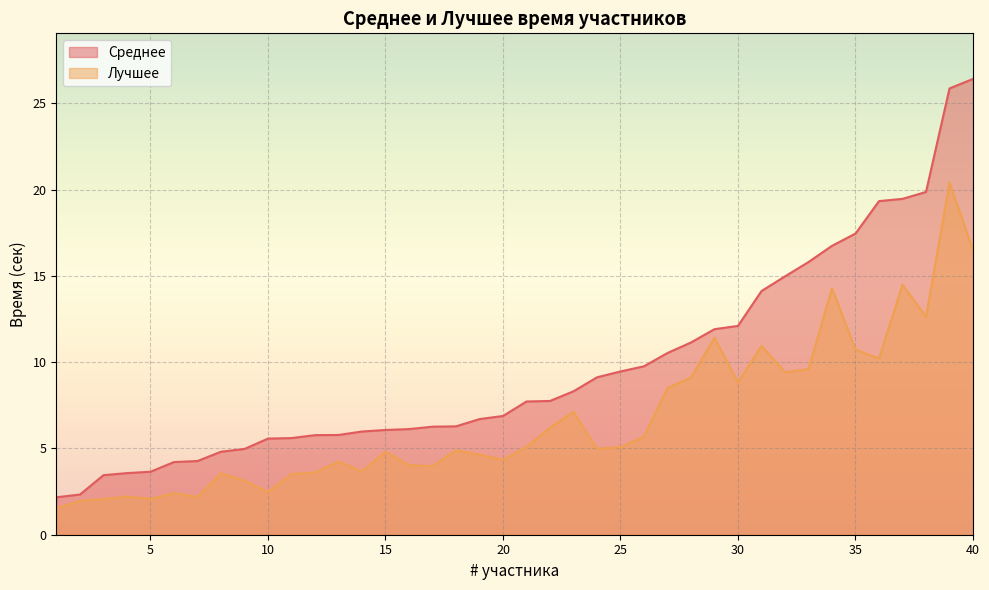

True or false: Среднее has more than 2 points higher than both neighbors.

False